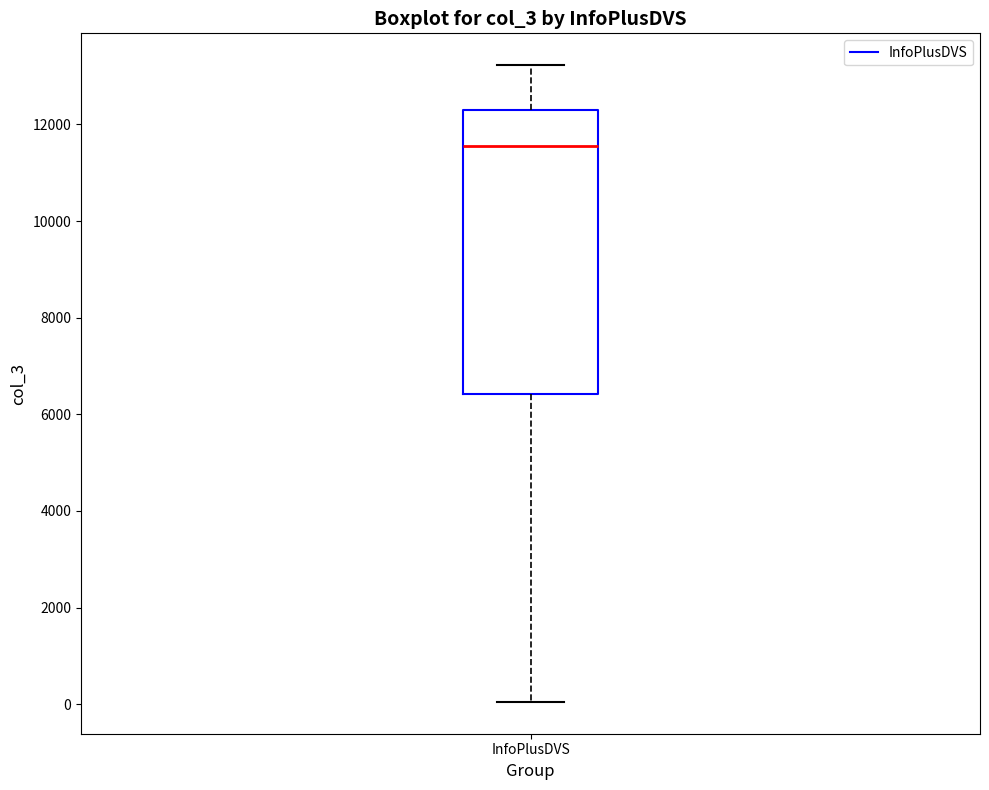

Transcribe this box plot: give where the median line is, the range the box spans, and where the two whiskers end, as read against the y-axis. The values are not printed on the chart, so give them approximately, as read against the axis.

median 11600, box 6400 to 12200, whiskers 0 to 13200